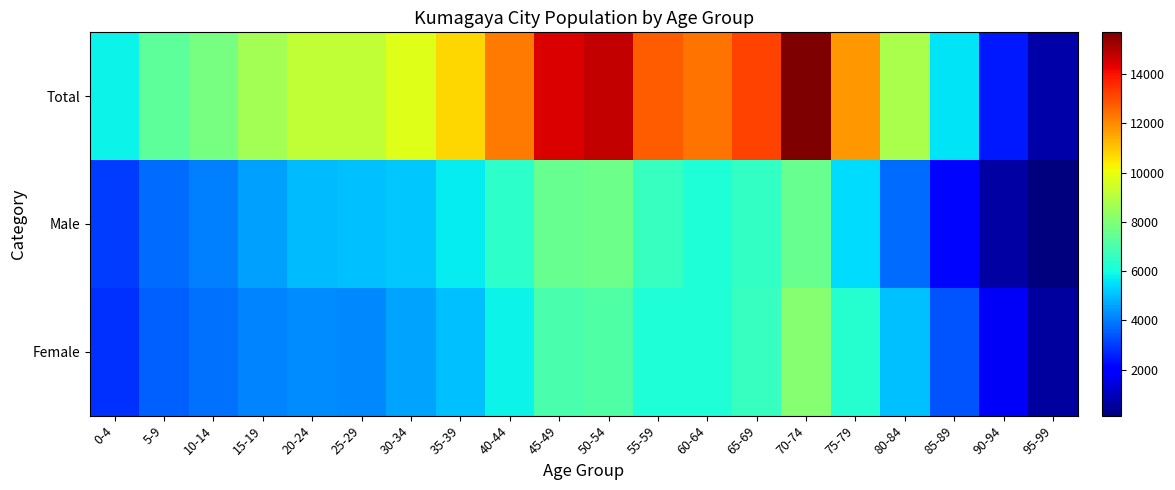

At which category is the sum across all series the highest?

70-74